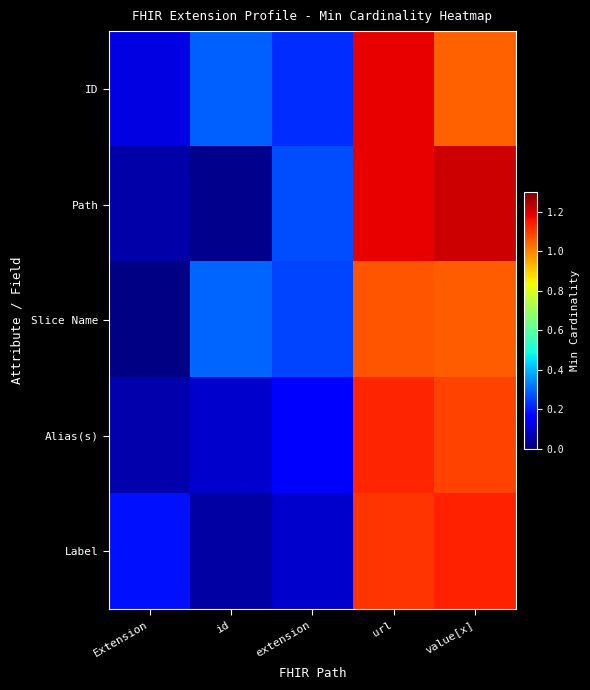

Reading right to left, transcribe all the data shown in this chart.

ID: value[x]=1.0	url=1.2	extension=0.2	id=0.3	Extension=0.1
Path: value[x]=1.2	url=1.2	extension=0.3	id=0.0	Extension=0.0
Slice Name: value[x]=1.1	url=1.1	extension=0.2	id=0.3	Extension=0.0
Alias(s): value[x]=1.1	url=1.1	extension=0.2	id=0.1	Extension=0.1
Label: value[x]=1.1	url=1.1	extension=0.1	id=0.0	Extension=0.2